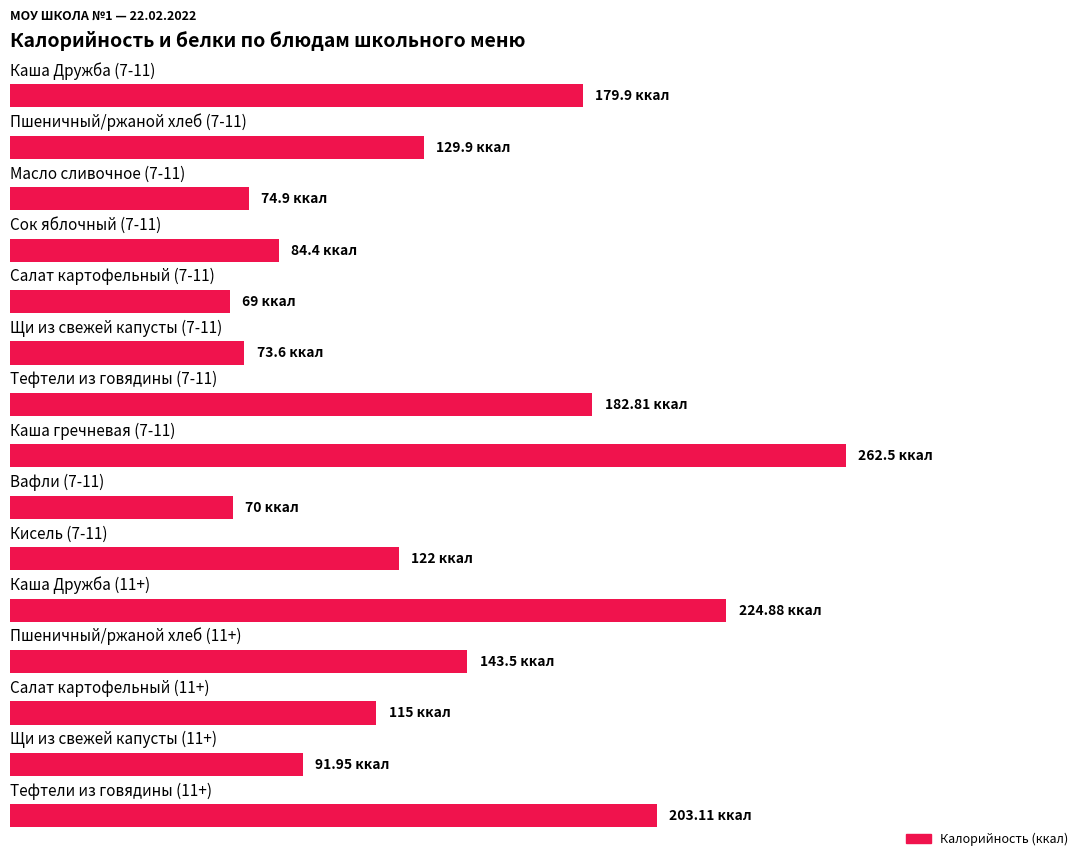

Are the bars horizontal?

Yes